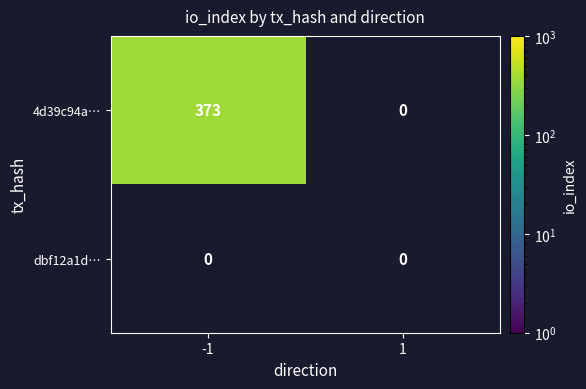

The value of 4d39c94a… at 1 is 205. True or false?

False